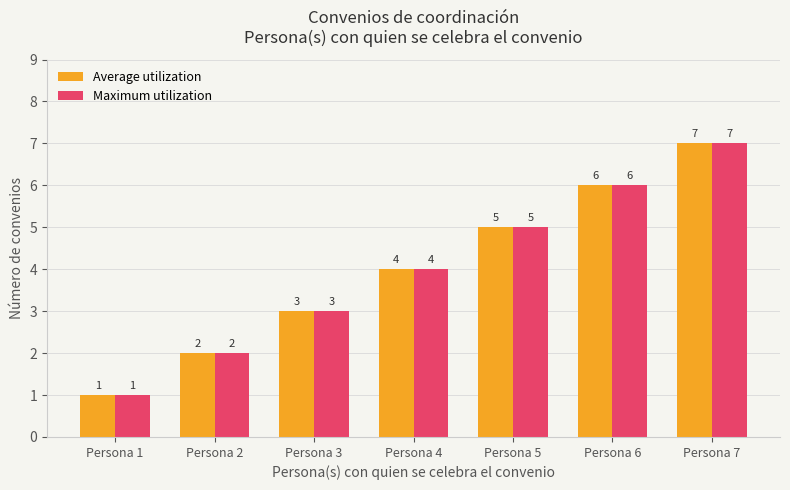

At which label does Average utilization reach its minimum?

Persona 1